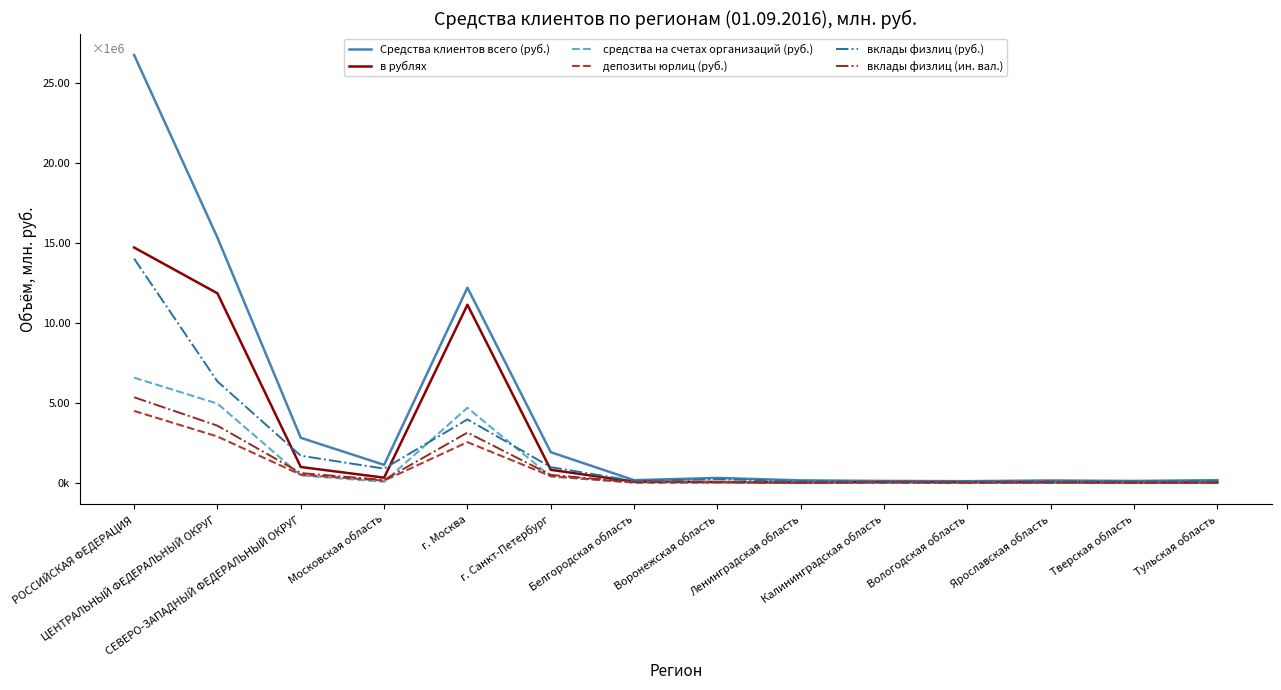

What are all the series names shown in the legend?

Средства клиентов всего (руб.), в рублях, средства на счетах организаций (руб.), депозиты юрлиц (руб.), вклады физлиц (руб.), вклады физлиц (ин. вал.)